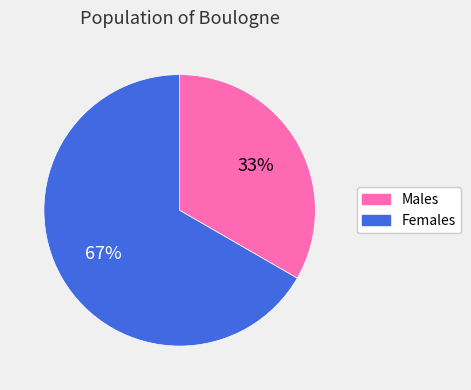

Is there a majority slice in this chart?

Yes